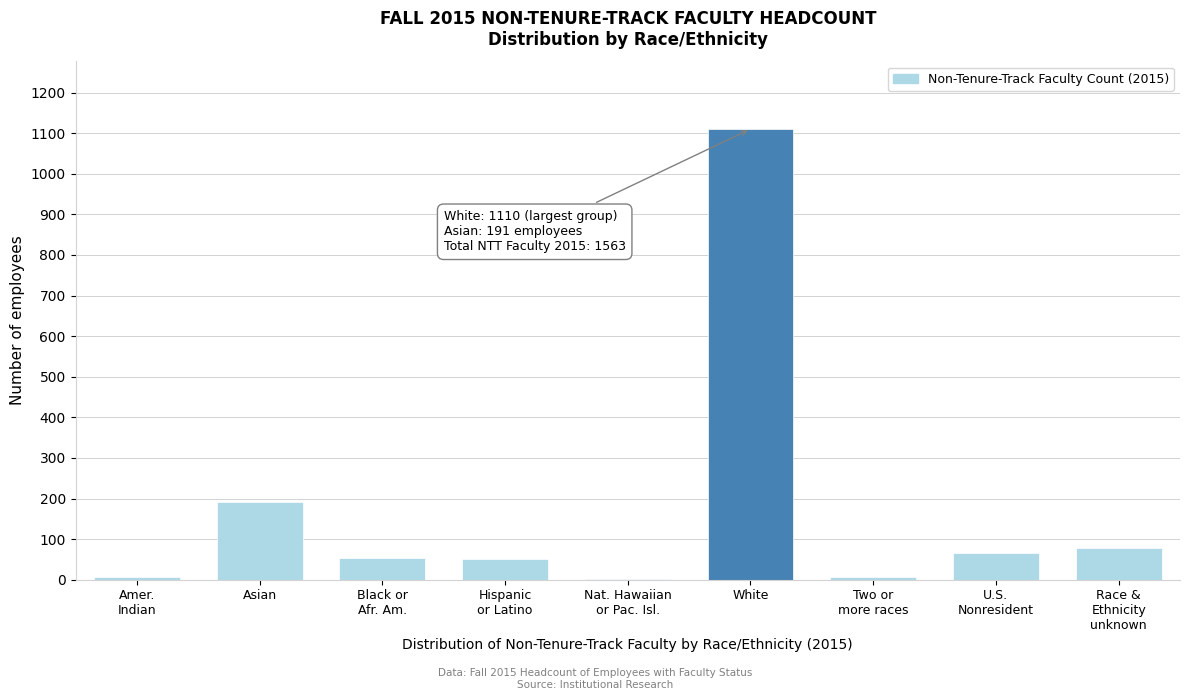

True or false: the data shows 1110 at White.

True